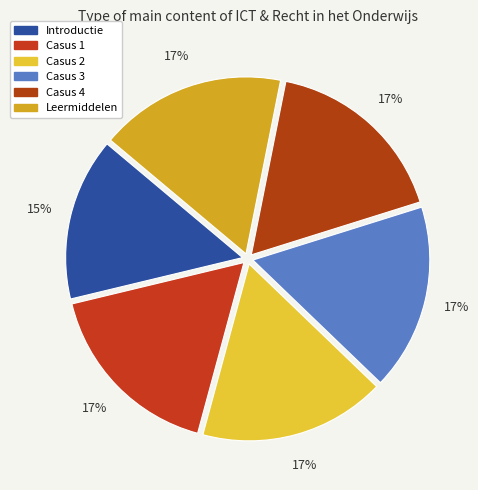

What percentage is the Casus 1 slice, to the nearest percent?

17%